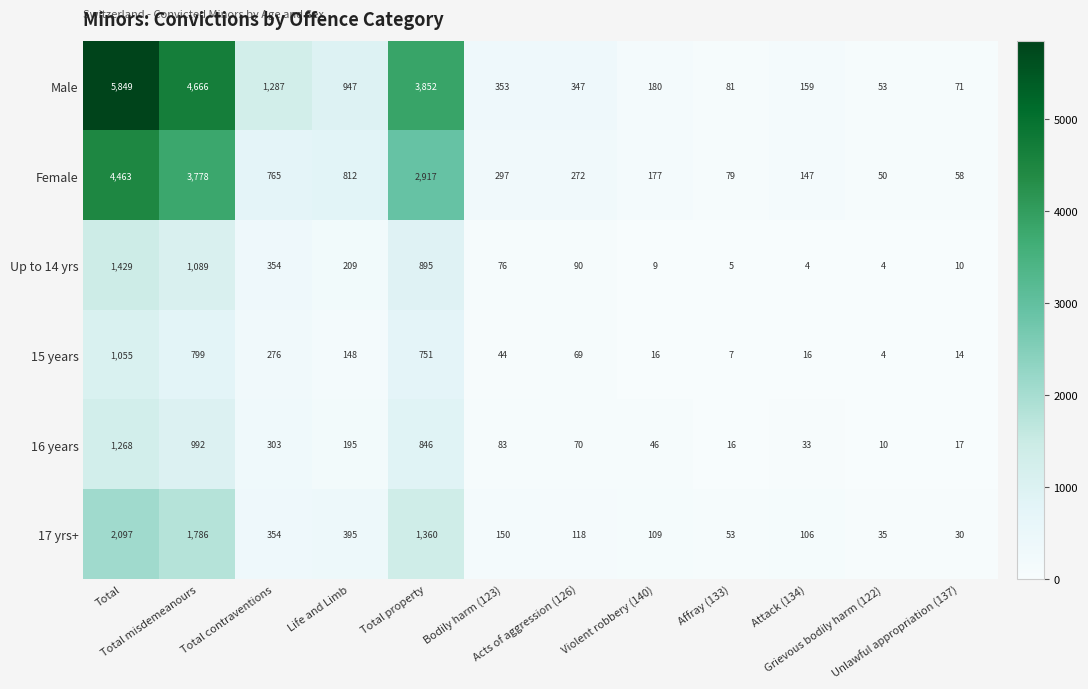

What is the spread (max minus min) of values at Total contraventions?

1011